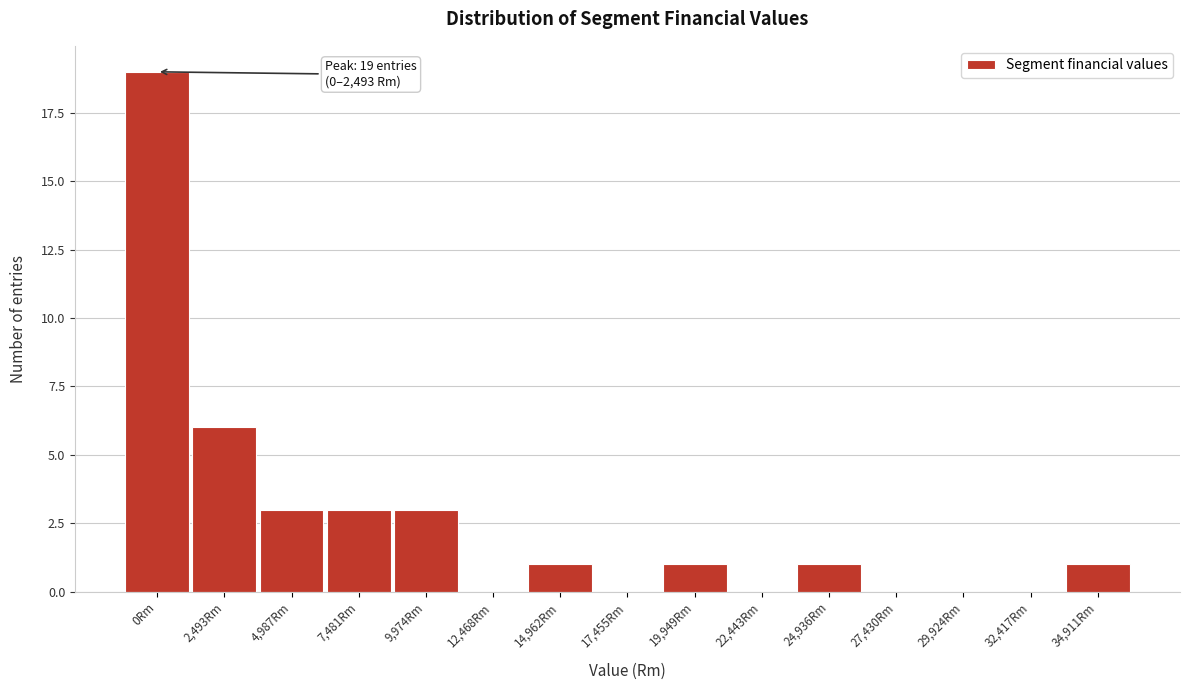

Reading left to right, extract all data points from this chart.

0Rm=19	2,493Rm=6	4,987Rm=3	7,481Rm=3	9,974Rm=3	12,468Rm=0	14,962Rm=1	17,455Rm=0	19,949Rm=1	22,443Rm=0	24,936Rm=1	27,430Rm=0	29,924Rm=0	32,417Rm=0	34,911Rm=1